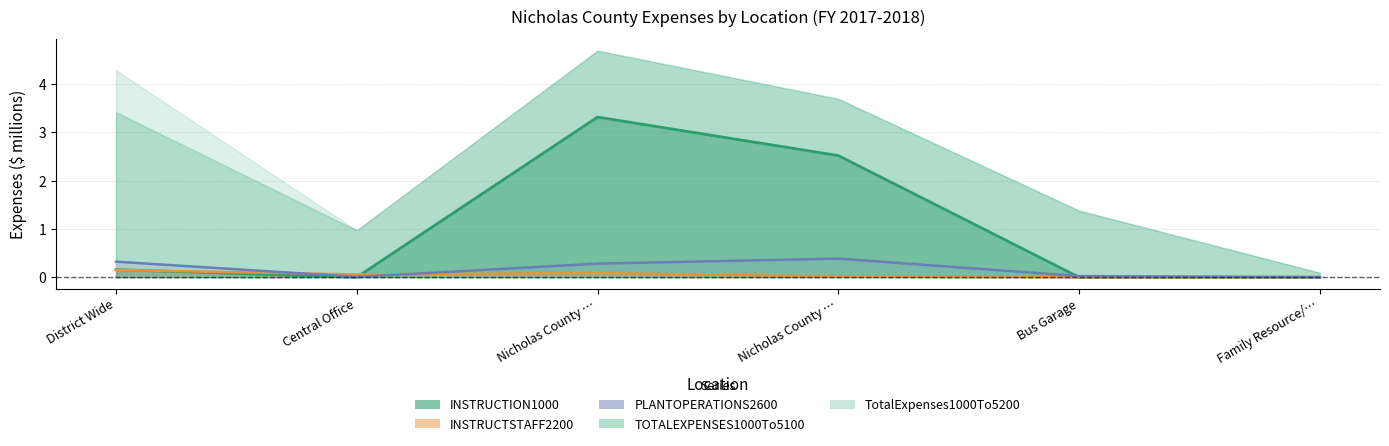

How many intersections are there between INSTRUCTSTAFF2200 (line) and INSTRUCTION1000 (line)?

2